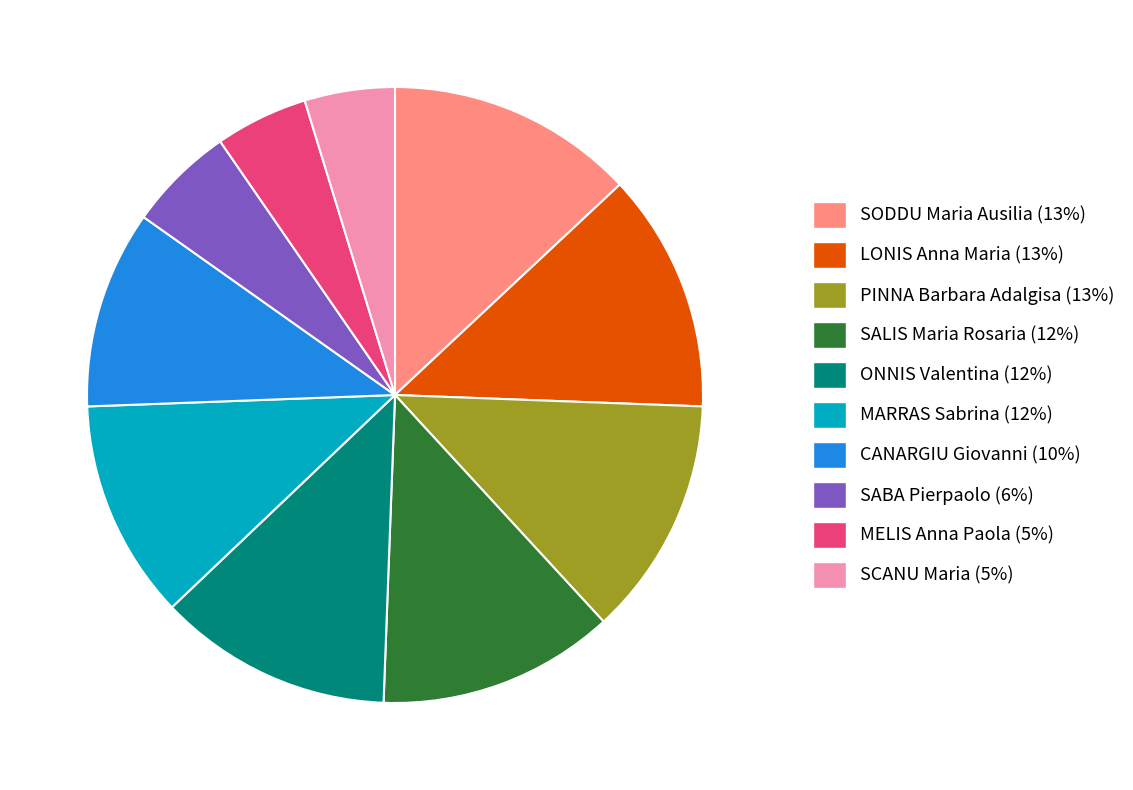

True or false: SODDU Maria Ausilia accounts for 13% of the total.

True